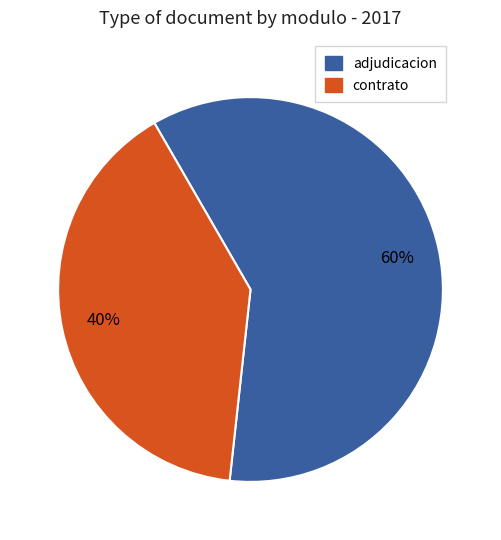

To the nearest percent, what is the average slice percentage?

50%